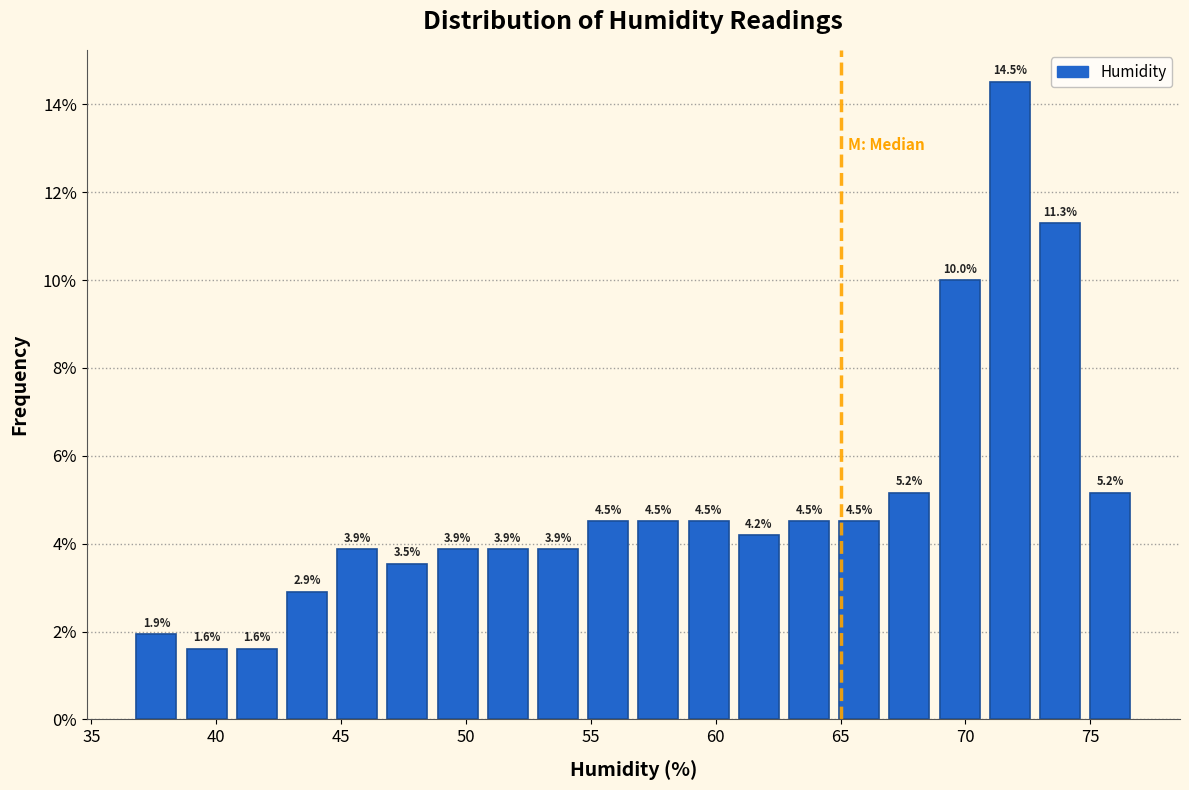

What is the height of the bar covering 42.5 to 44.5 on the x-axis? The bar edges are not printed on the chart, so give them approximately, as read against the axis.

2.9